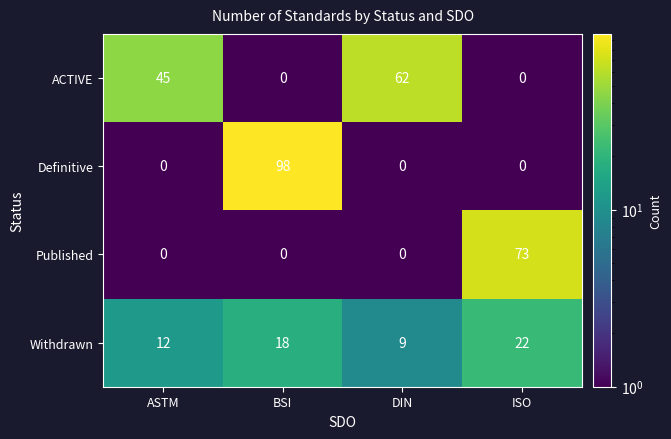

The value of Published at ASTM is 51. True or false?

False